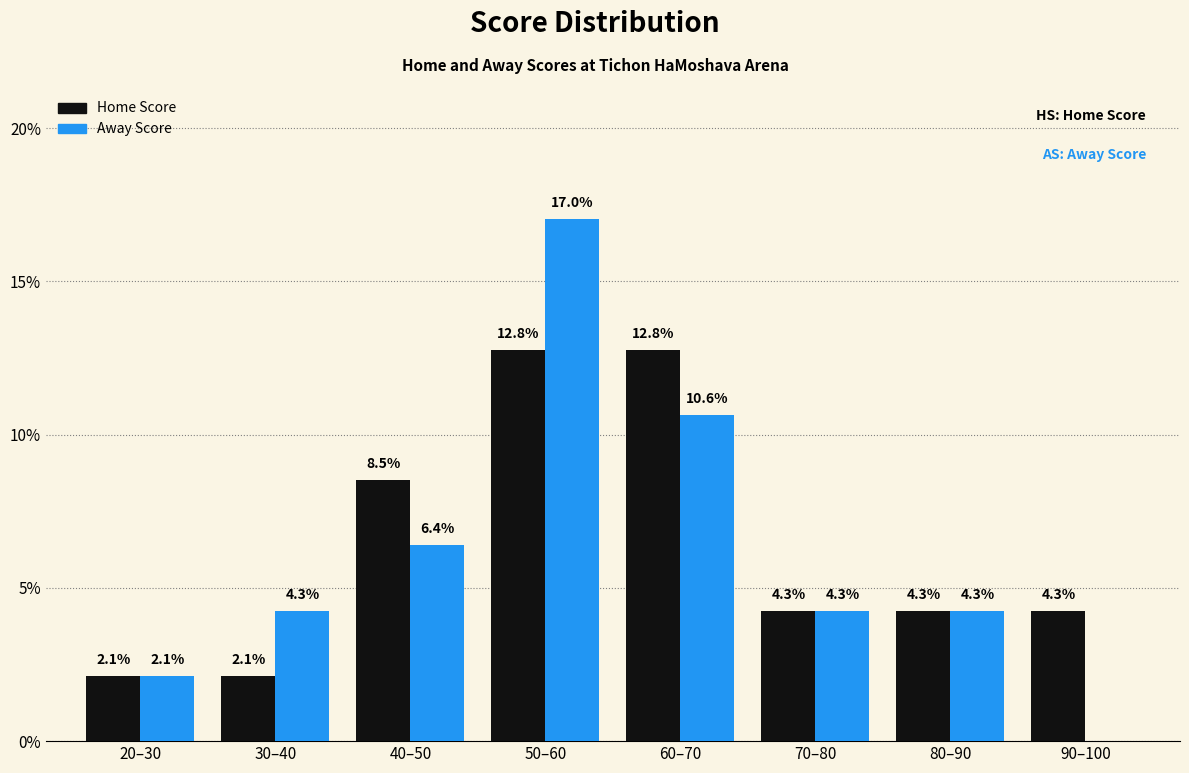

Reading right to left, transcribe all the data shown in this chart.

Home Score: 90–100=4.3	80–90=4.3	70–80=4.3	60–70=12.8	50–60=12.8	40–50=8.5	30–40=2.1	20–30=2.1
Away Score: 90–100=0.0	80–90=4.3	70–80=4.3	60–70=10.6	50–60=17.0	40–50=6.4	30–40=4.3	20–30=2.1